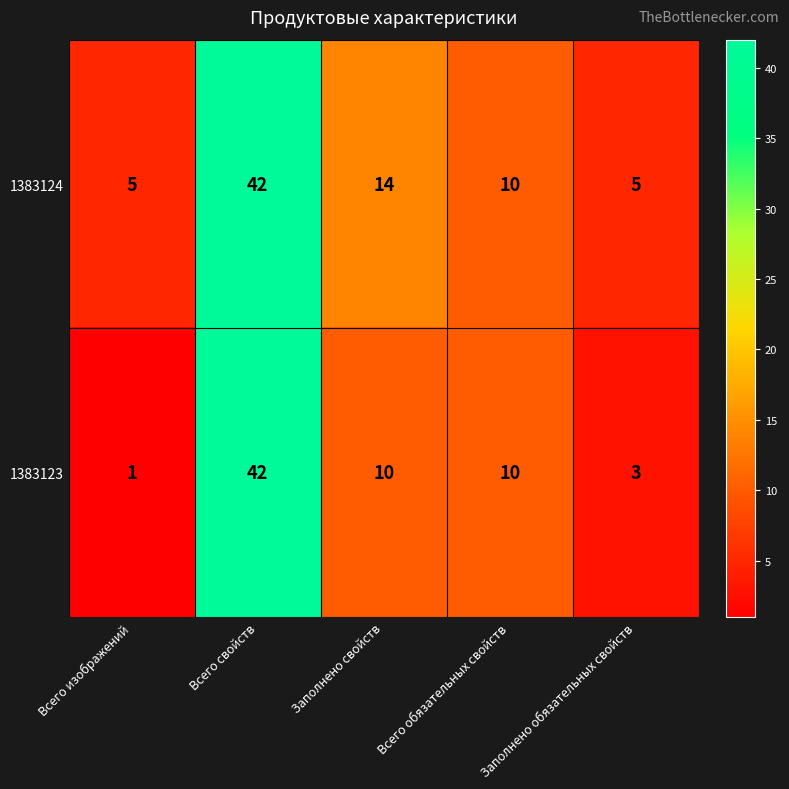

Which category has the highest value across all series?

Всего свойств